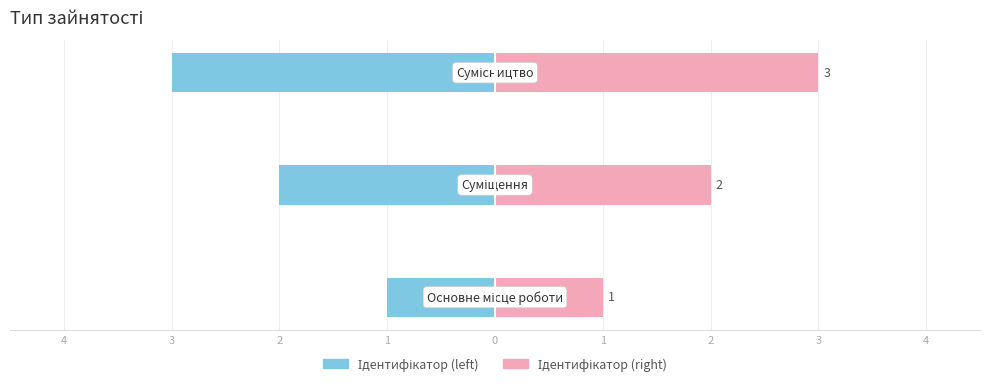

Reading left to right, what are all the values shown in this chart?

Ідентифікатор (left): -1	-2	-3
Ідентифікатор (right): 1	2	3